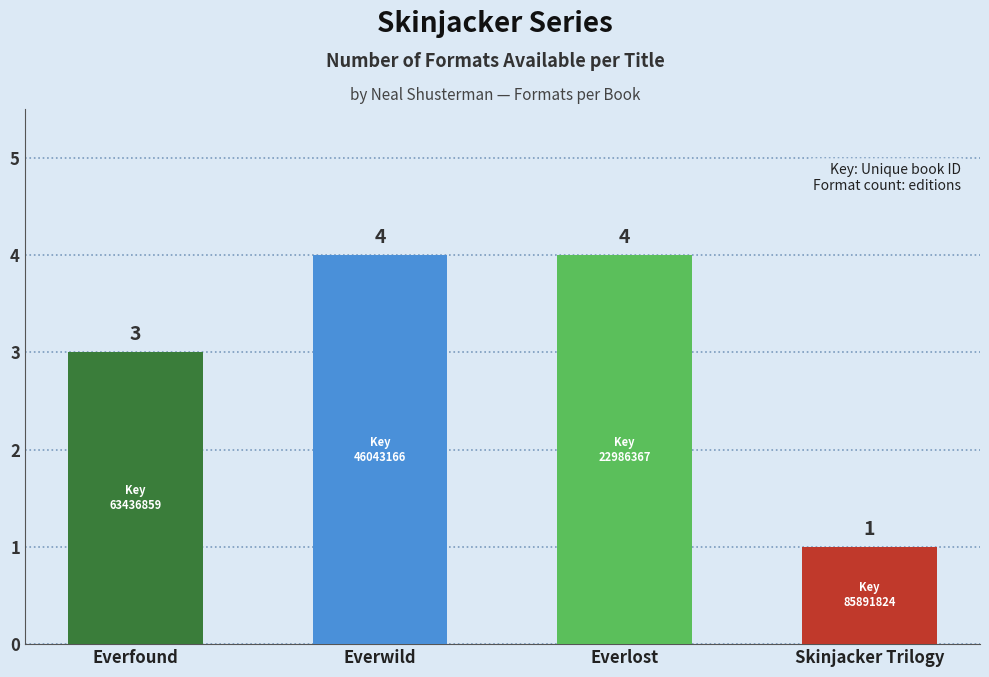

What is the approximate value at Everwild?

4